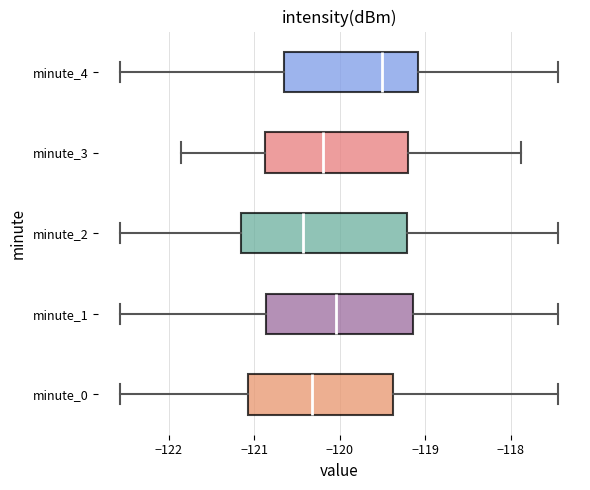

Reading bottom to top, transcribe this box plot: for each box, give where its median line is, the range the box spans, and where its two whiskers end, as read against the x-axis. The values are not printed on the chart, so give them approximately, as read against the axis.

minute_0: median -120.3, box -121.1 to -119.4, whiskers -122.6 to -117.4
minute_1: median -120.0, box -120.9 to -119.1, whiskers -122.6 to -117.4
minute_2: median -120.4, box -121.2 to -119.2, whiskers -122.6 to -117.4
minute_3: median -120.2, box -120.9 to -119.2, whiskers -121.9 to -117.9
minute_4: median -119.5, box -120.7 to -119.1, whiskers -122.6 to -117.4